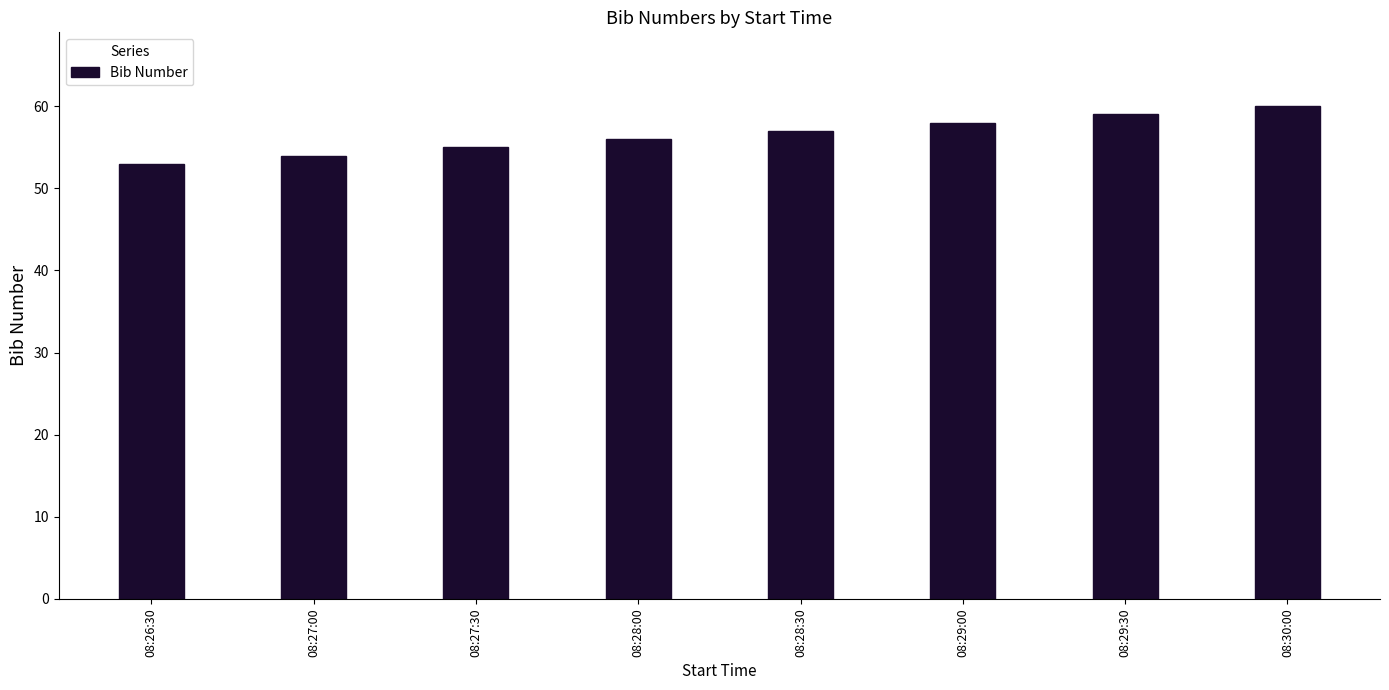

Between 08:27:30 and 08:29:00, which is larger?

08:29:00